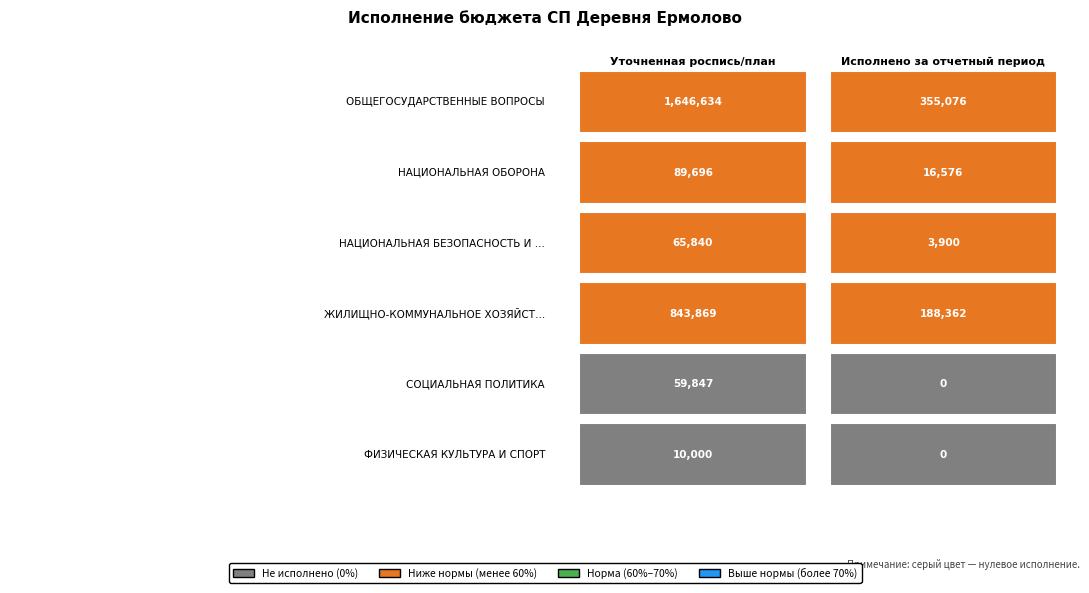

How many series are shown in this chart?

6